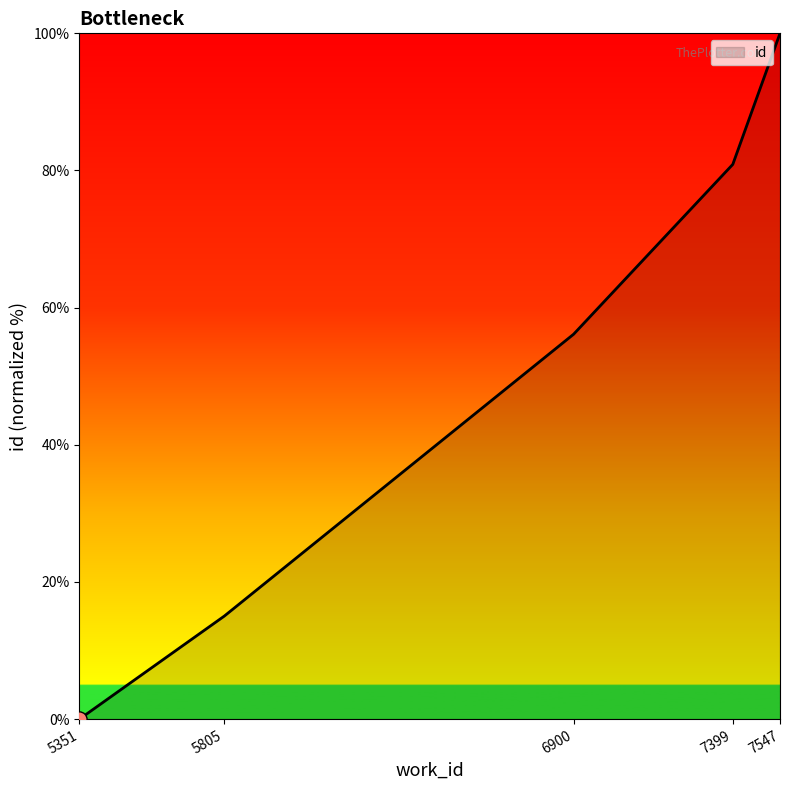

Which has a higher value, 7547 or 5351?

7547